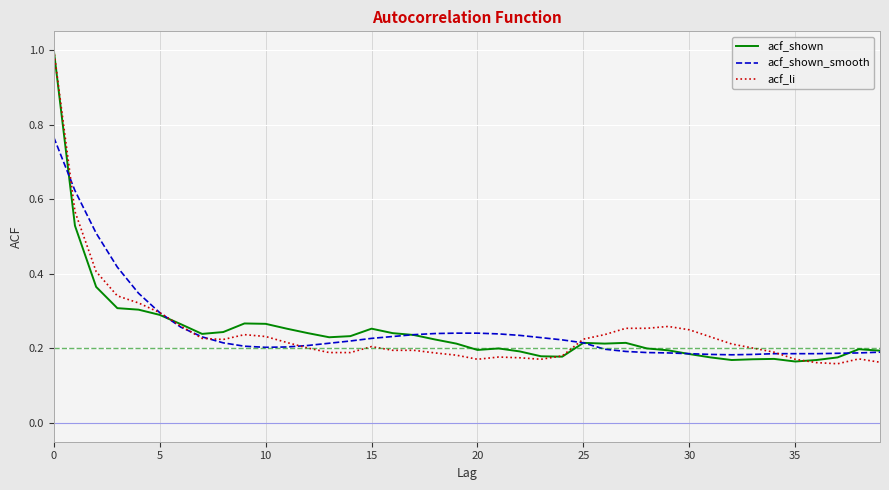

Which series has the widest spread of values?

acf_li